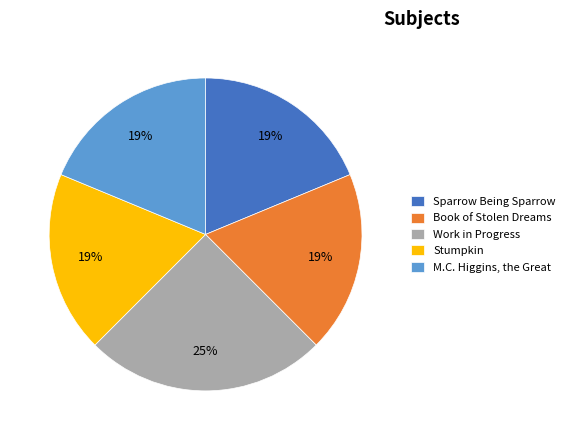

Combined, do M.C. Higgins, the Great and Stumpkin account for over 50%?

No